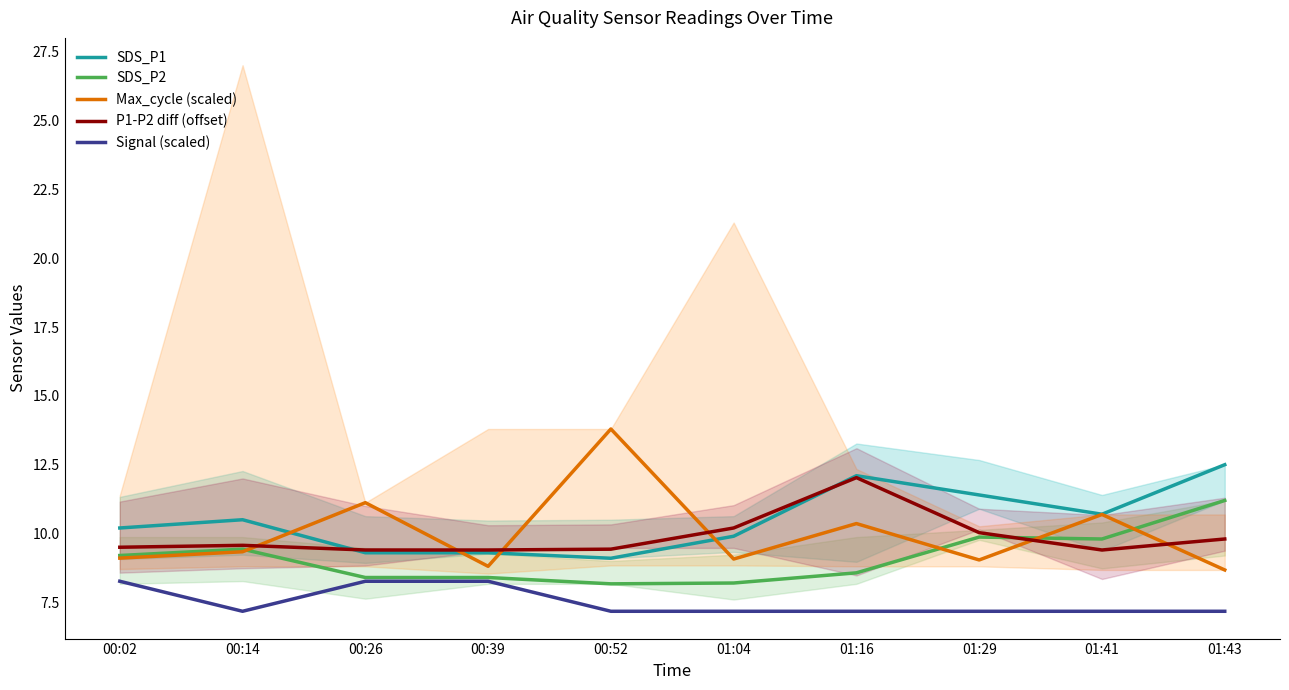

Where is the first local minimum for Signal (scaled)?

00:14